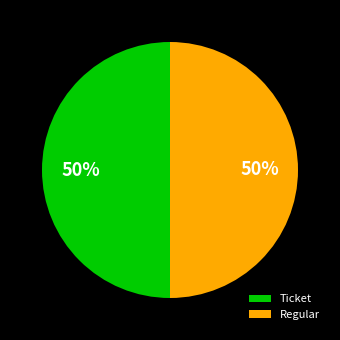

Combined, do Ticket and Regular account for over 50%?

Yes